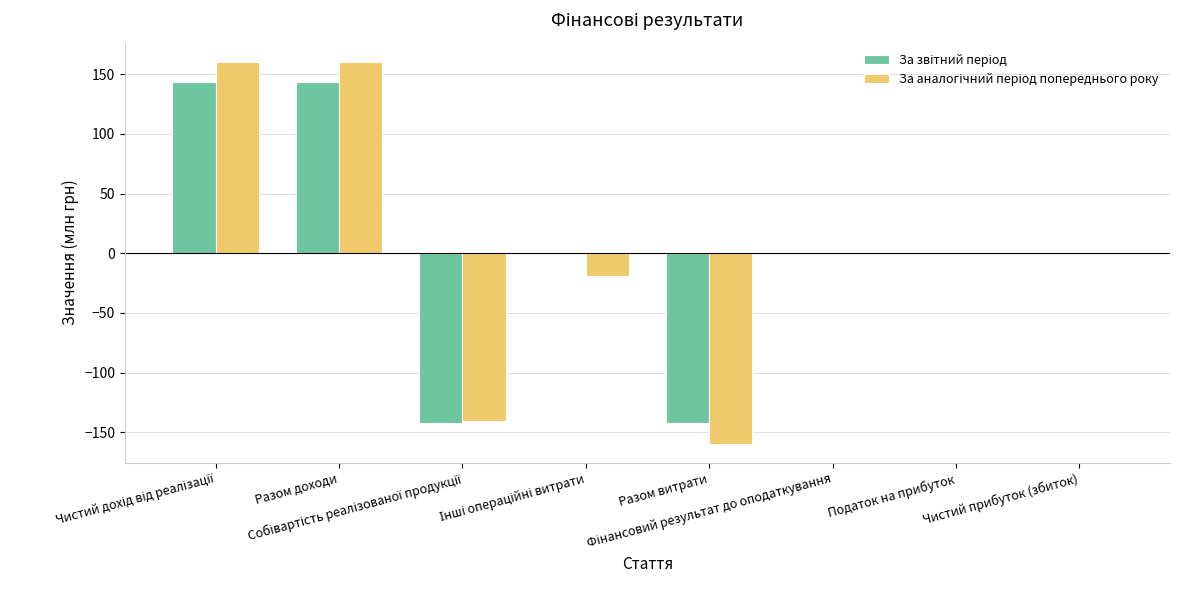

Are the bars grouped side by side (vs. stacked)?

Yes